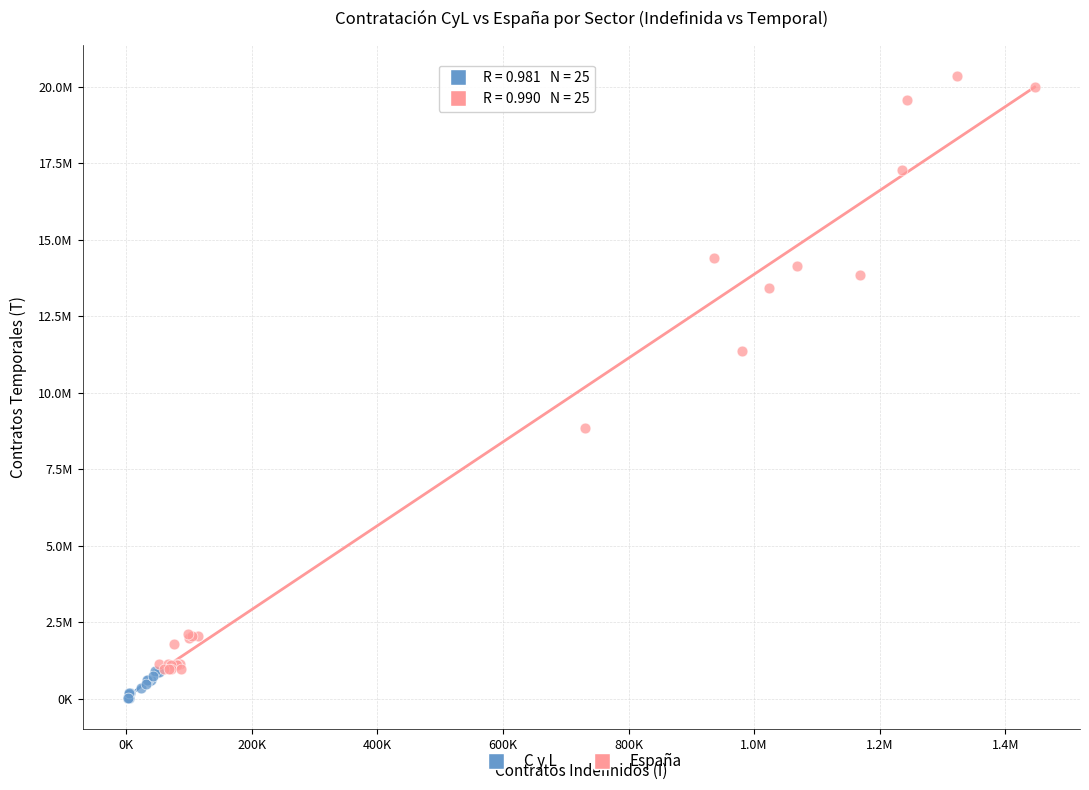

What are all the series names shown in the legend?

C y L, España